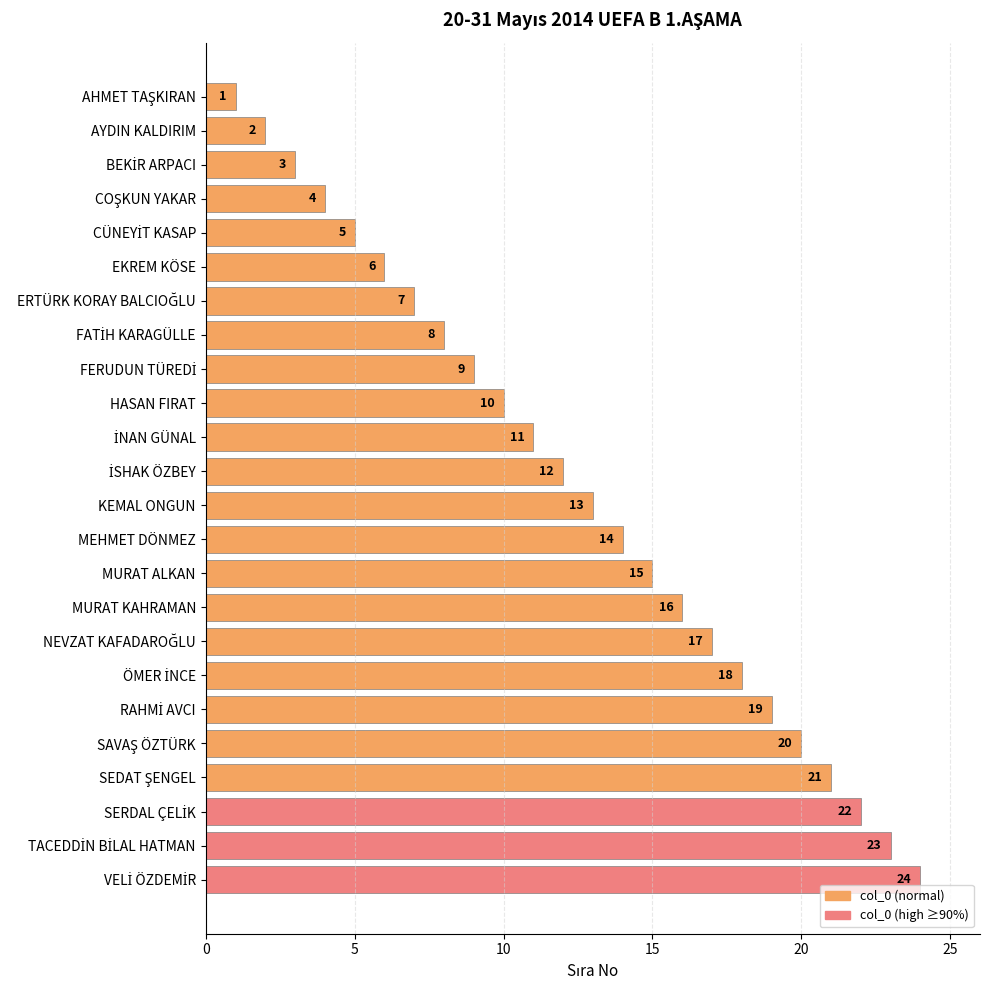

What is the greatest value displayed?

24